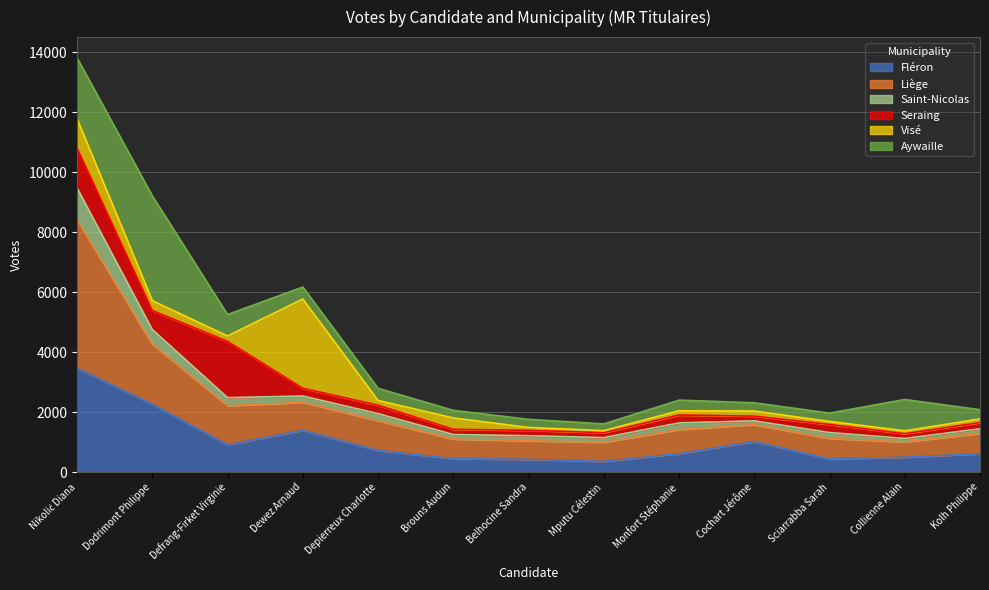

True or false: Fléron and Saint-Nicolas intersect in this chart.

False